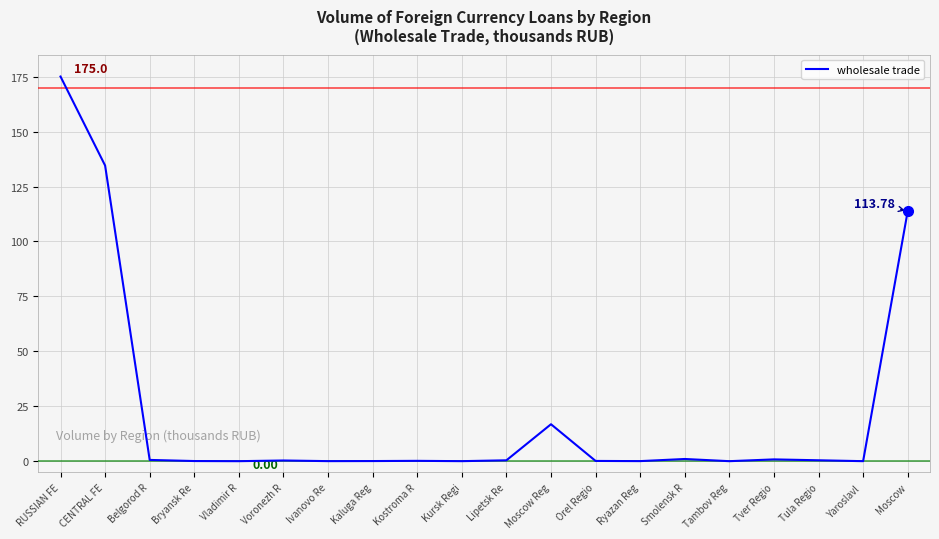

Which label corresponds to the largest value in the chart?

RUSSIAN FE